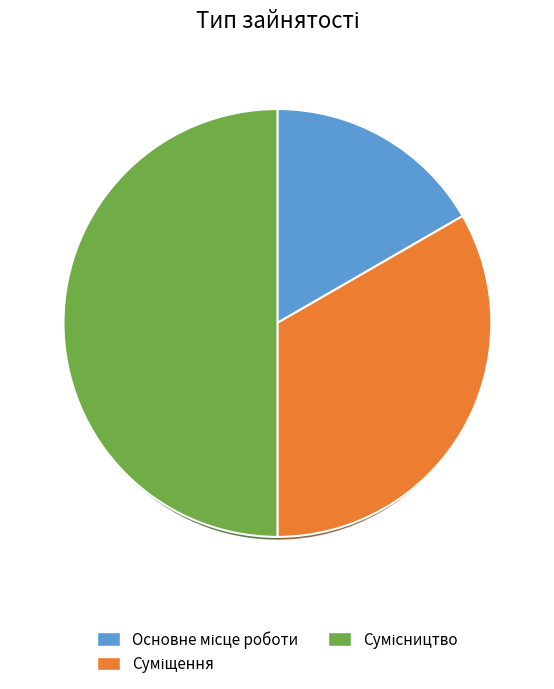

To the nearest percent, what portion does Основне місце роботи represent?

17%